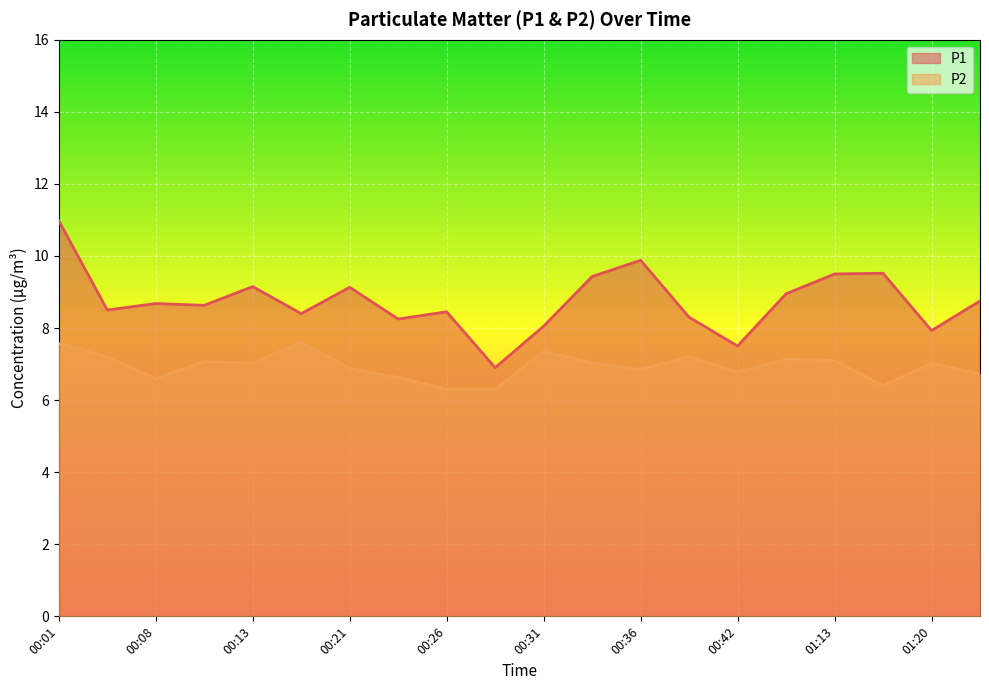

Reading left to right, what are all the values shown in this chart?

P1: 00:01=11.0	00:03=8.5	00:08=8.7	00:11=8.6	00:13=9.2	00:16=8.4	00:21=9.1	00:24=8.2	00:26=8.4	00:29=6.9	00:31=8.1	00:33=9.4	00:36=9.9	00:38=8.3	00:42=7.5	00:47=8.9	01:13=9.5	01:18=9.5	01:20=7.9	01:29=8.8
P2: 00:01=7.6	00:03=7.2	00:08=6.6	00:11=7.1	00:13=7.0	00:16=7.6	00:21=6.9	00:24=6.6	00:26=6.3	00:29=6.3	00:31=7.3	00:33=7.0	00:36=6.8	00:38=7.2	00:42=6.8	00:47=7.1	01:13=7.1	01:18=6.4	01:20=7.0	01:29=6.7